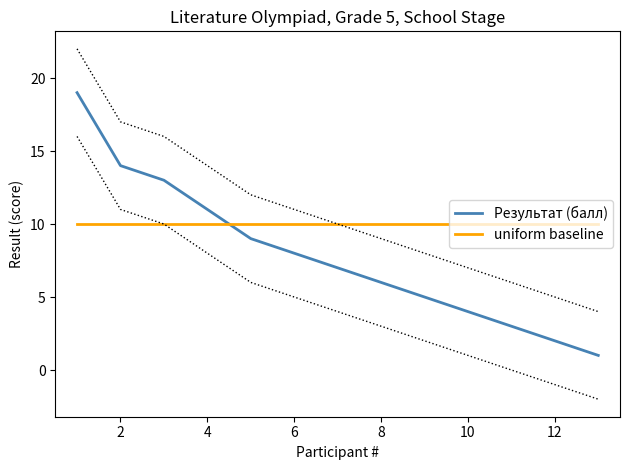

Count the number of categories in the chart.

13